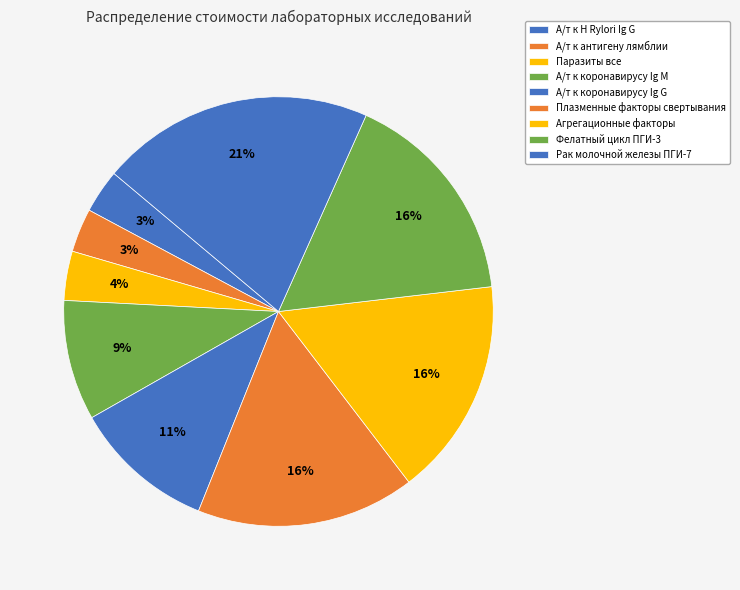

Is it true that А/т к H Rylori Ig G is 15% of the pie?

False